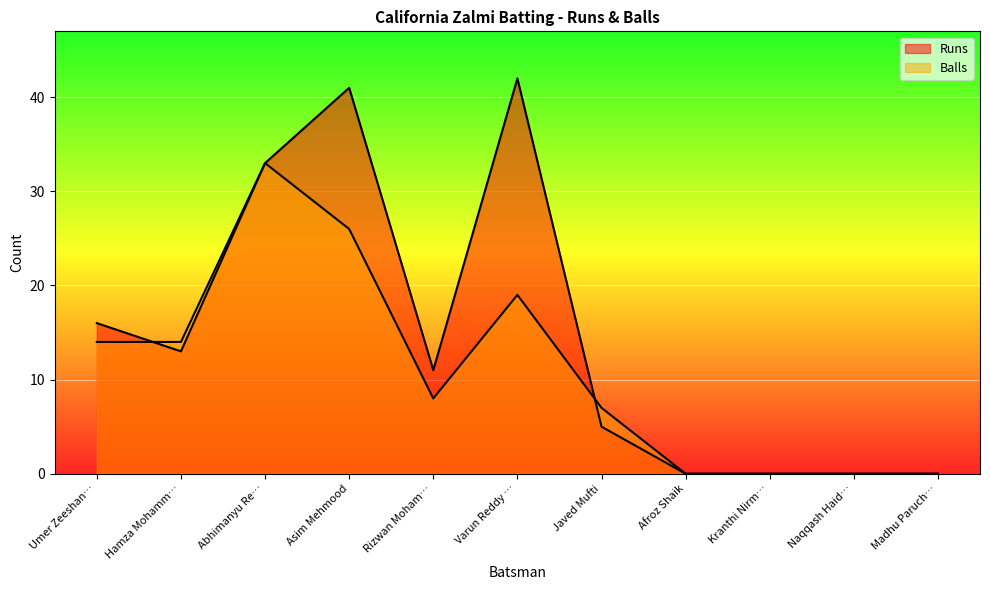

At which category does Balls reach its first local valley?

Rizwan Moham…